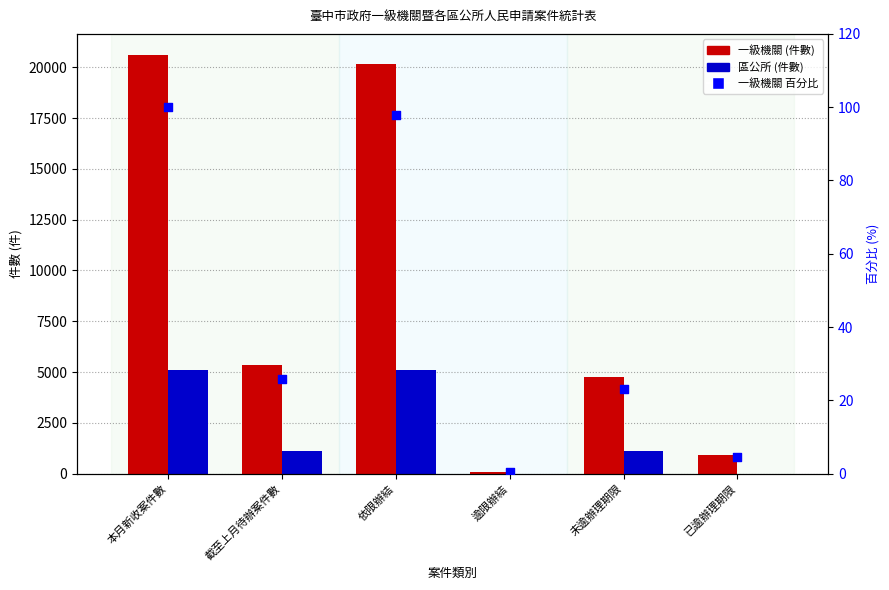

Which series has the largest total across all categories?

一級機關